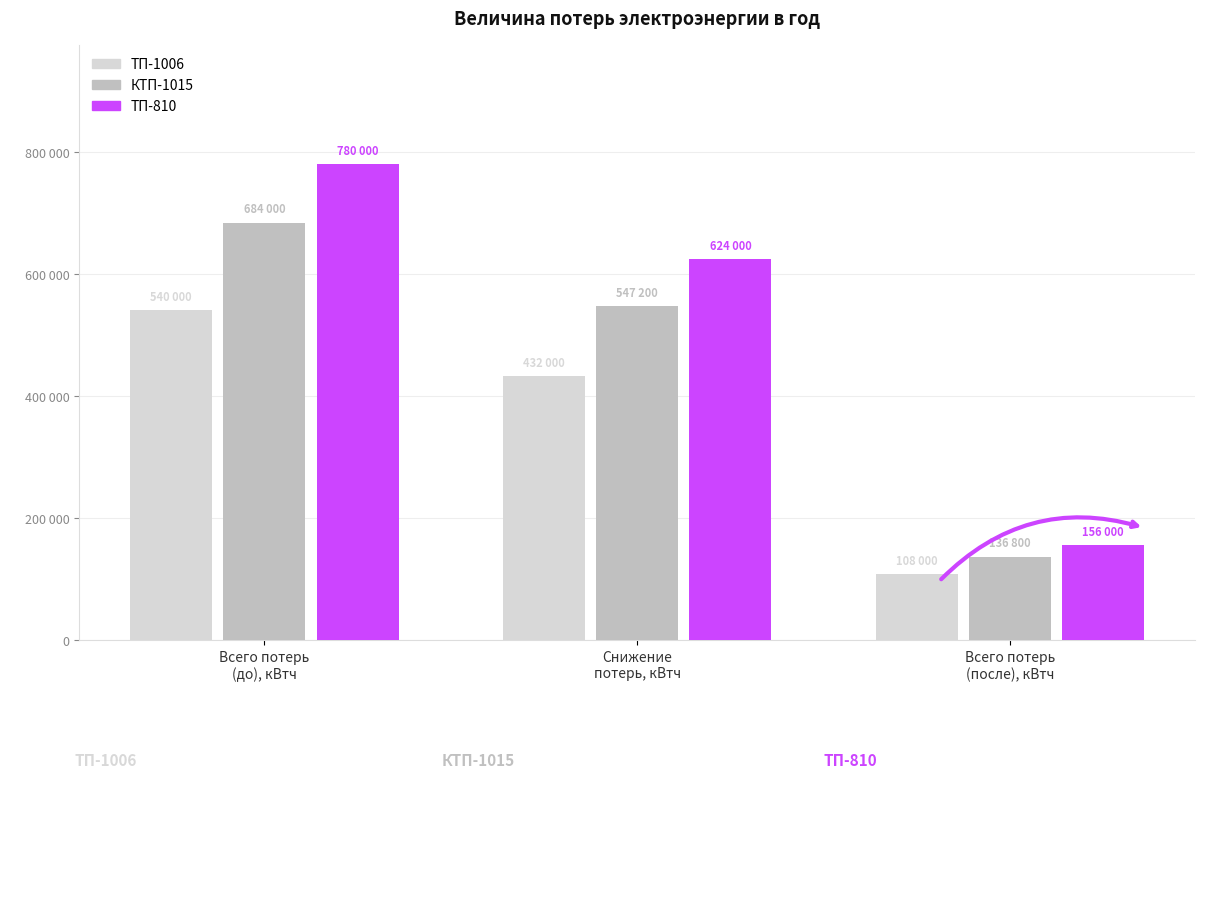

What is the value of the ТП-1006 bar at the 2nd from the left?

432000